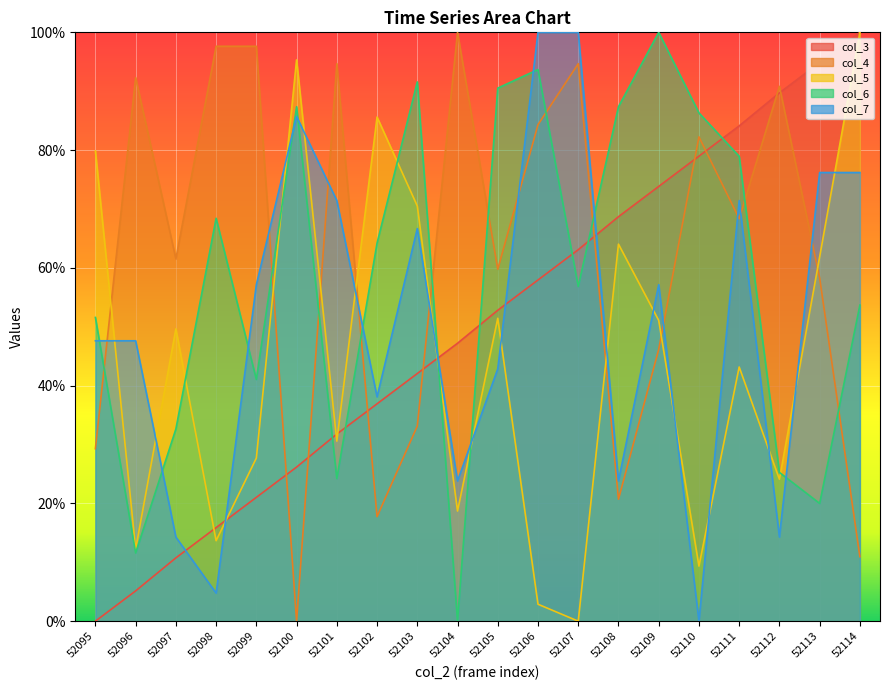

Which series ends up on top after the final intersection of col_5 and col_3?

col_3